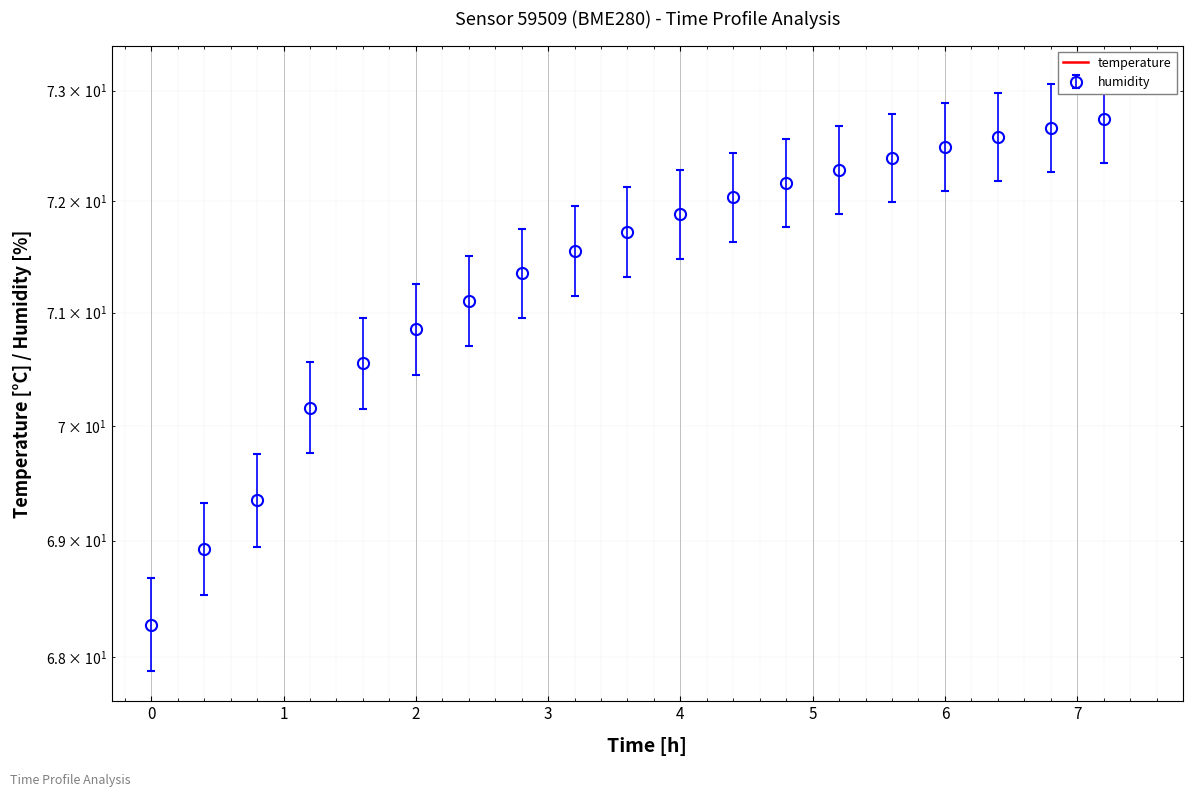

Reading left to right, list all the values displayed in this chart.

-3.5	-3.6	-3.8	-4.0	-4.2	-4.3	-4.3	-4.5	-4.5	-4.6	-4.7	-4.8	-4.8	-4.9	-4.9	-5.0	-5.0	-5.1	-5.2